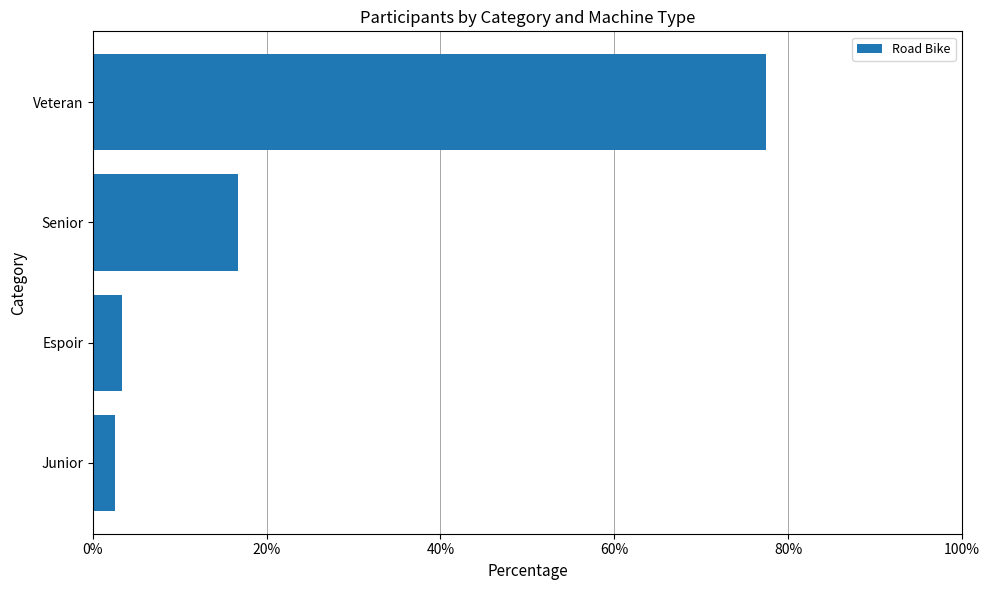

What is the change in value from Espoir to Senior?

+13.3